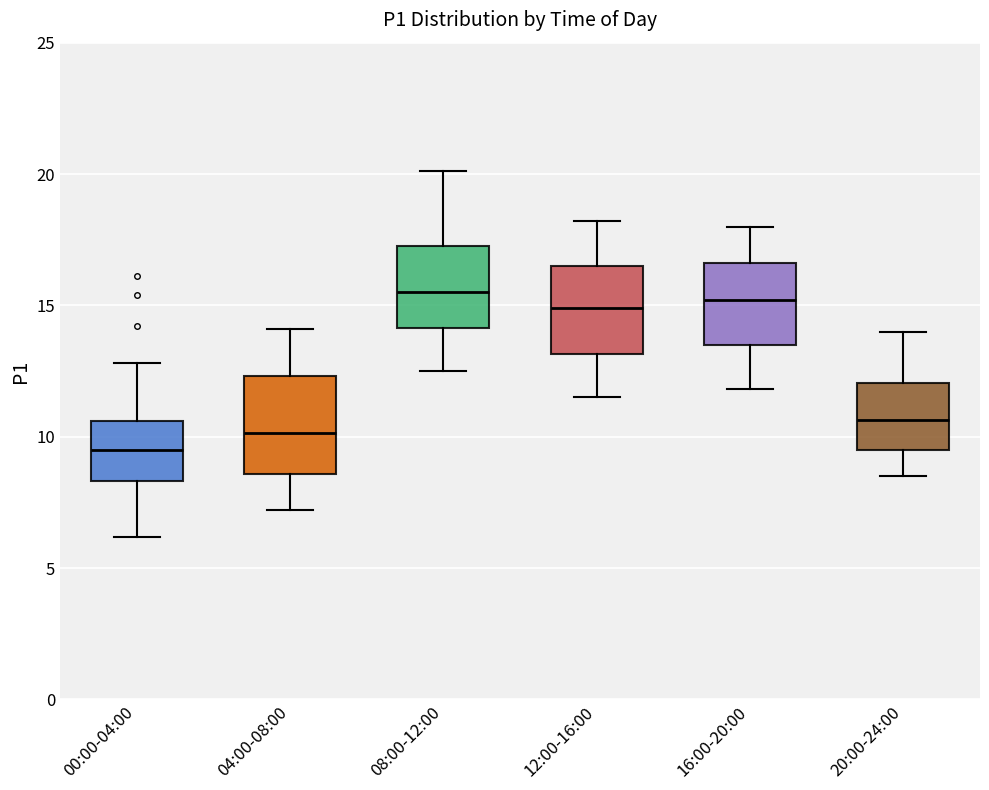

Where is the lower edge of the box for 04:00-08:00 on the y-axis? The values are not printed on the chart, so give them approximately, as read against the axis.

8.5